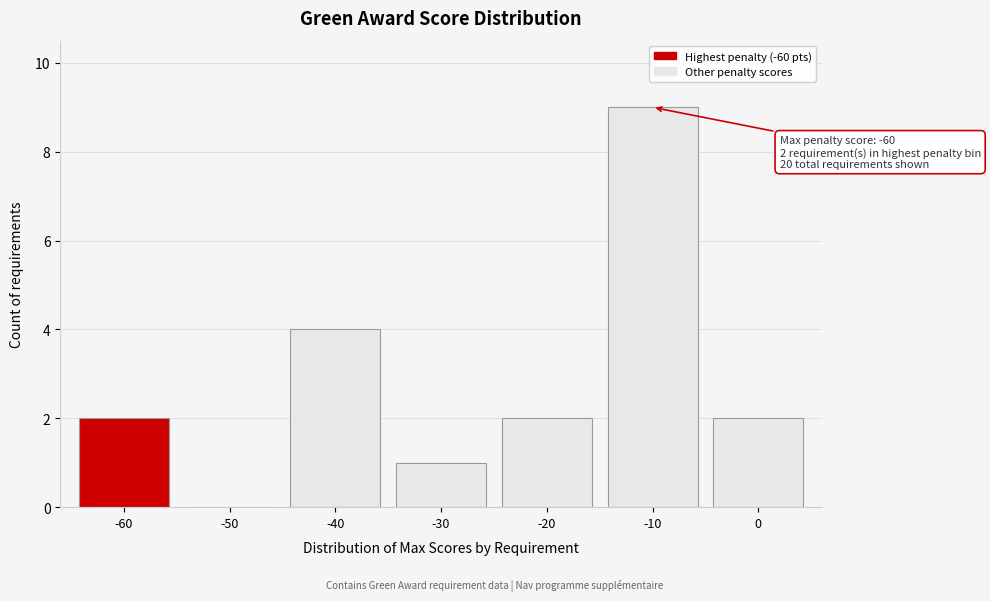

Reading right to left, transcribe all the data shown in this chart.

0=2	-10=9	-20=2	-30=1	-40=4	-50=0	-60=2